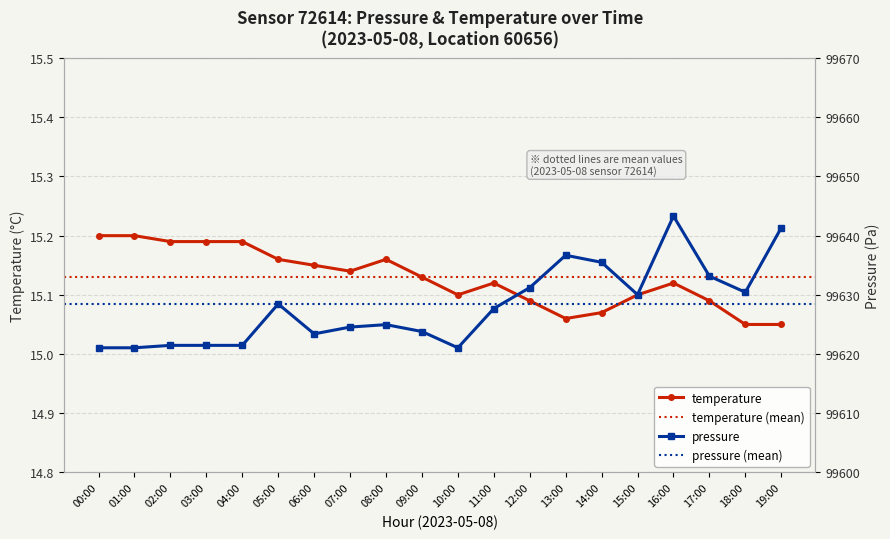

What is the average value of the temperature series?

15.1